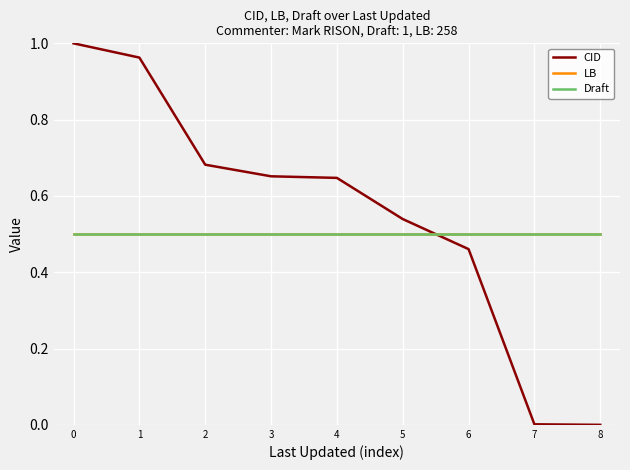

Which series changed the most between 3 and 7?

CID